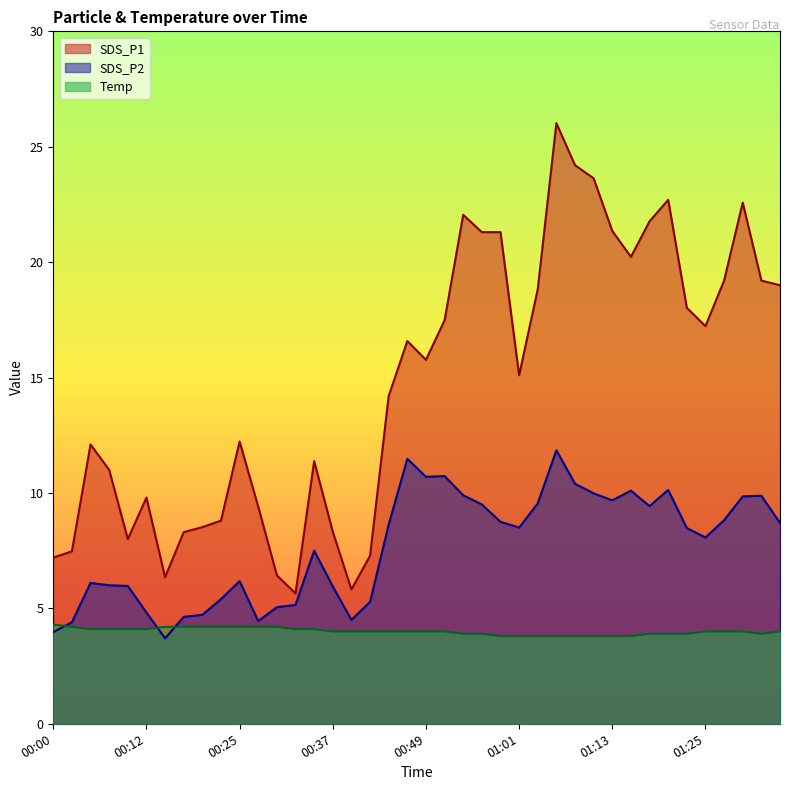

List the series in order of their peak value, lowest first.

Temp, SDS_P2, SDS_P1